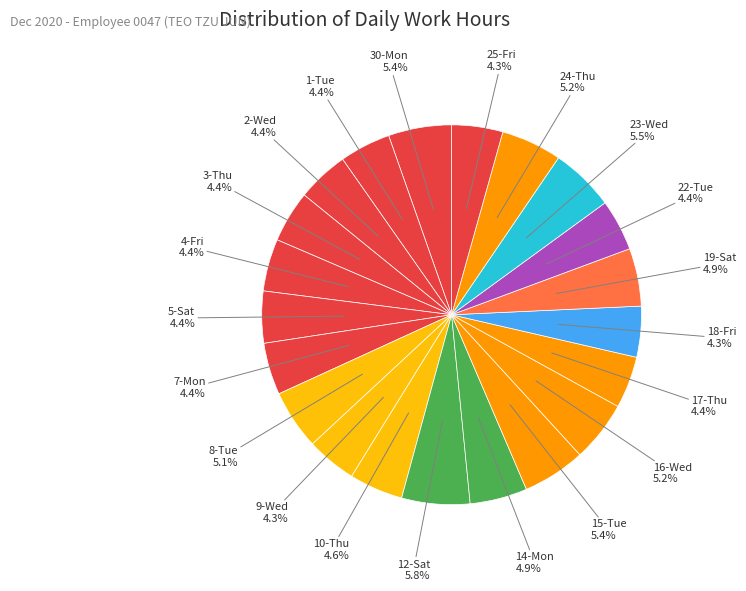

What is the smallest slice in the pie chart?

9-Wed